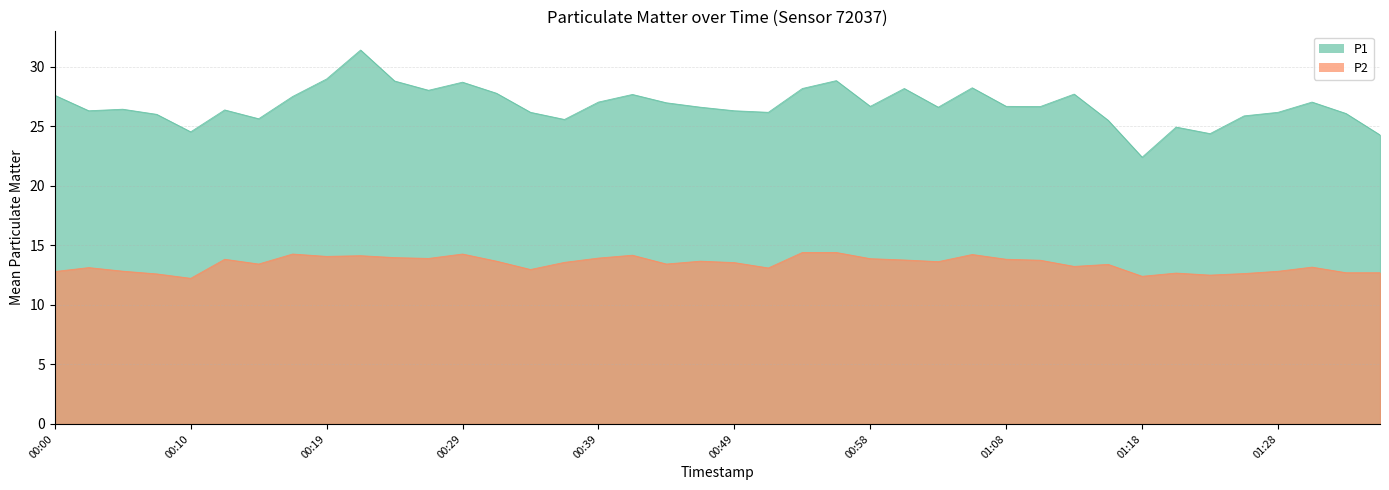

What are all the series names shown in the legend?

P1, P2